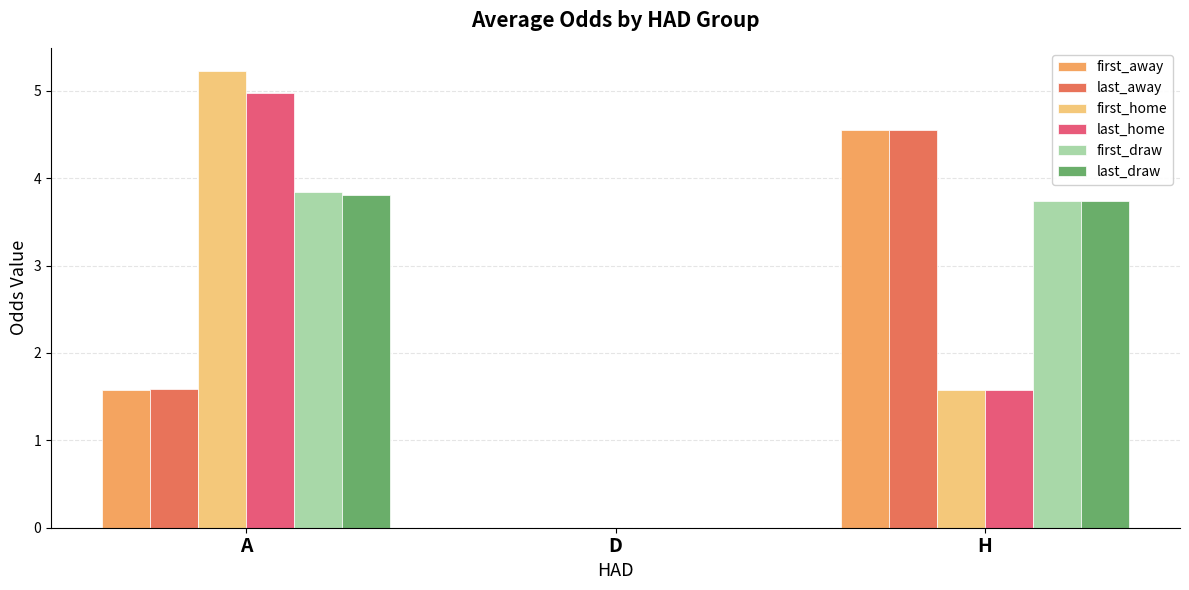

What is the total value across all series at A?

21.0